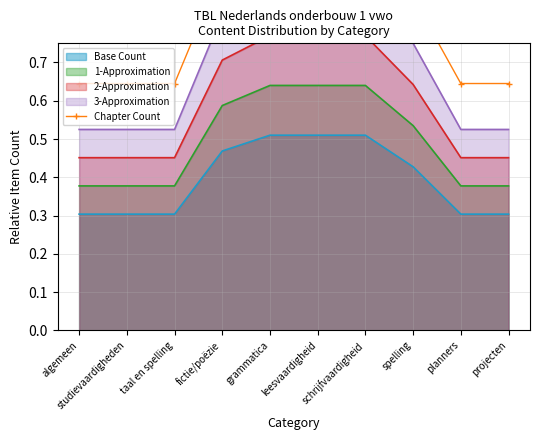

True or false: 1-Approximation and Base Count cross at least once.

False